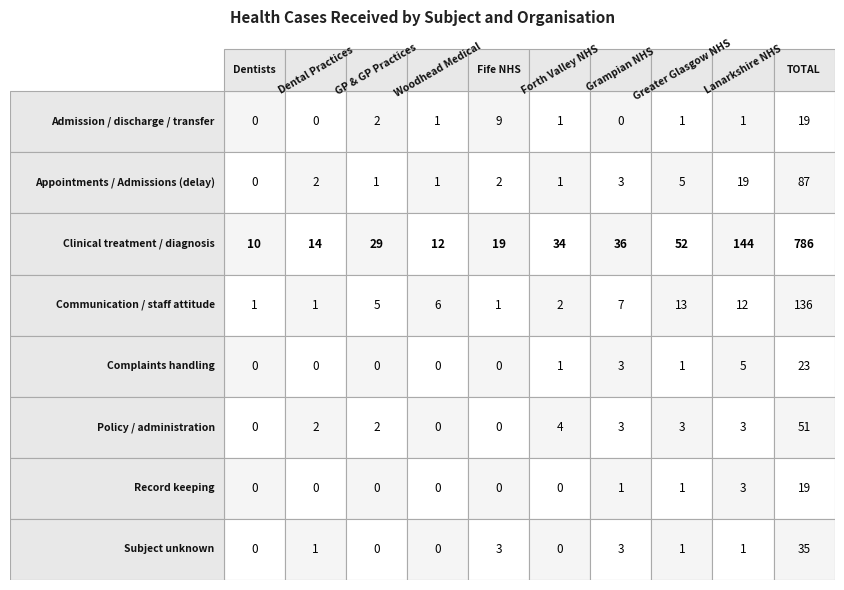

True or false: Communication / staff attitude has a value of 20 at Greater Glasgow NHS.

False